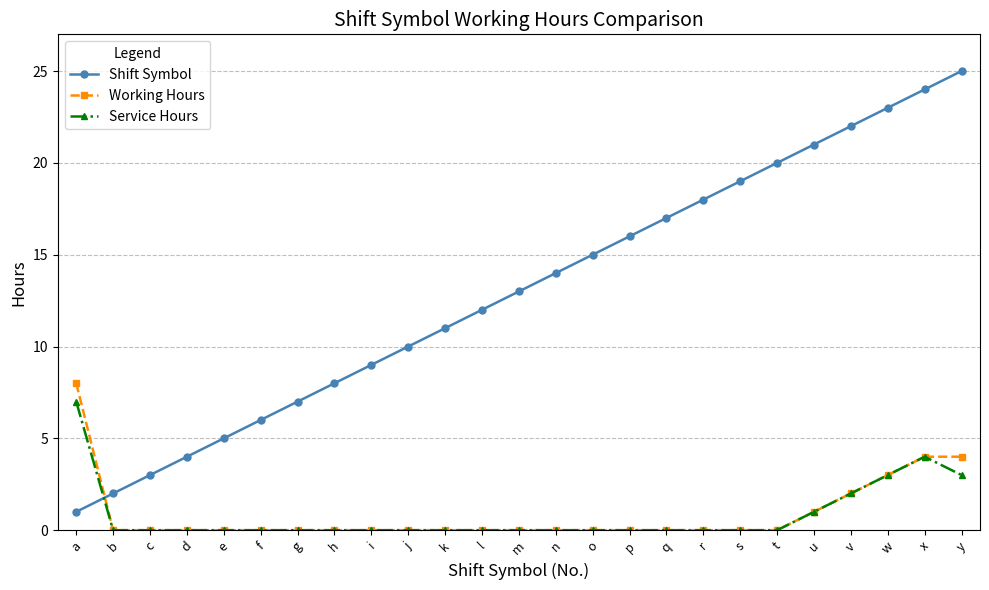

Reading left to right, transcribe all the data shown in this chart.

Shift Symbol: 1	2	3	4	5	6	7	8	9	10	11	12	13	14	15	16	17	18	19	20	21	22	23	24	25
Working Hours: 8	0	0	0	0	0	0	0	0	0	0	0	0	0	0	0	0	0	0	0	1	2	3	4	4
Service Hours: 7	0	0	0	0	0	0	0	0	0	0	0	0	0	0	0	0	0	0	0	1	2	3	4	3